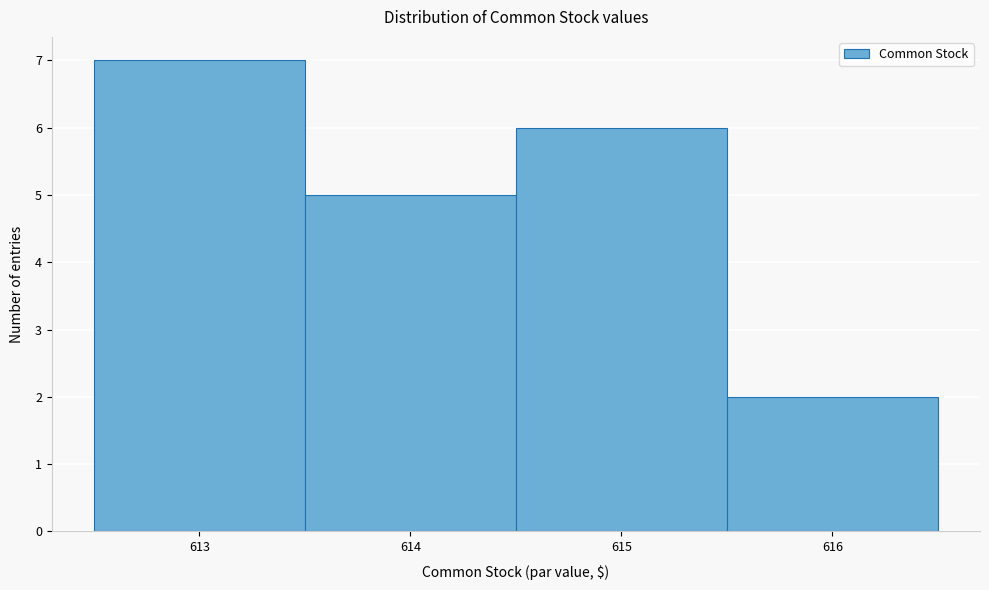

Reading left to right, list every bar in this chart as the range it spans on the x-axis followed by its height. The values are not printed on the chart, so give them approximately, as read against the axis.

612.5 to 613.5: 7
613.5 to 614.5: 5
614.5 to 615.5: 6
615.5 to 616.5: 2